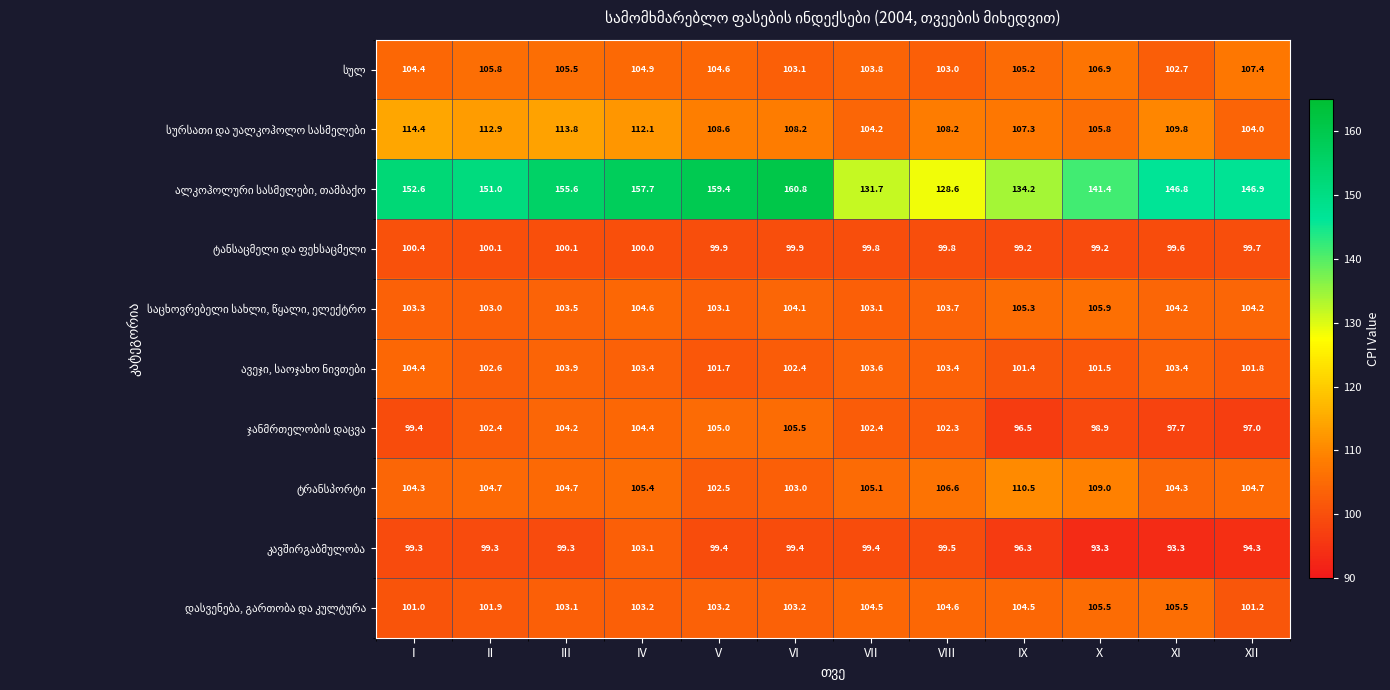

What is the difference between the highest and lowest values at V?

60.0